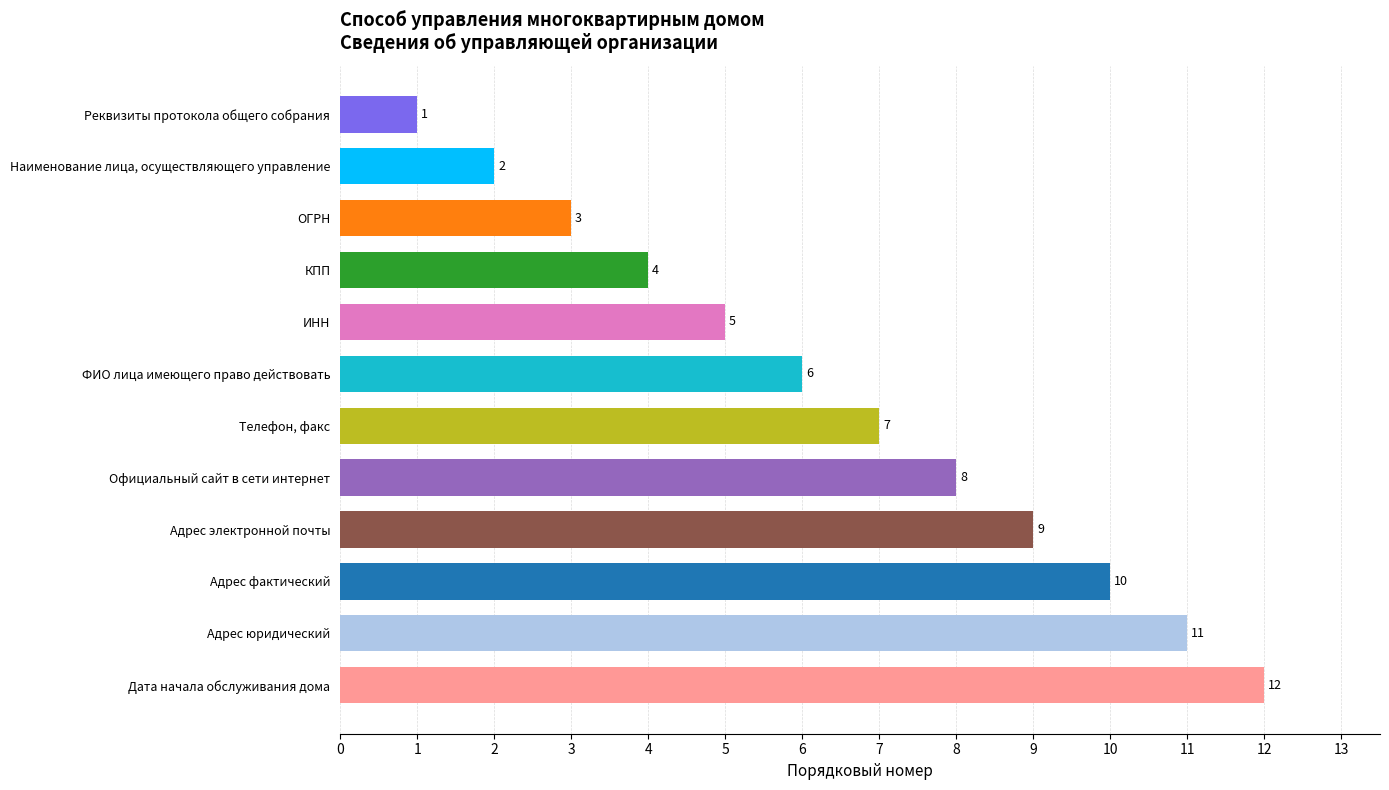

What is the sum of the values at Официальный сайт в сети интернет and Дата начала обслуживания дома?

20